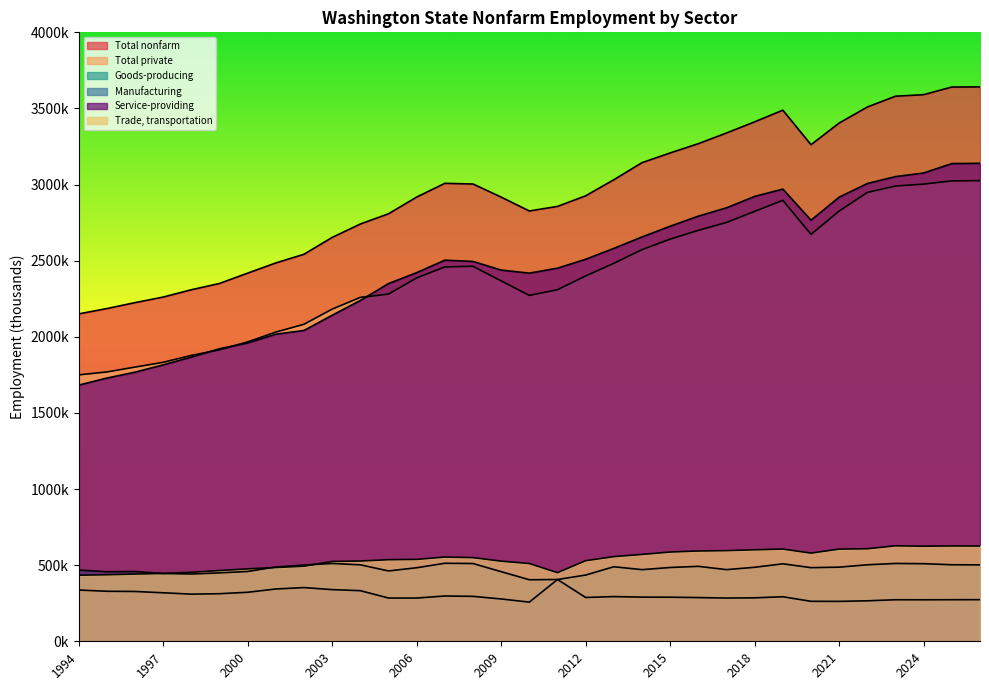

What is the sum of all Manufacturing values?

9917900